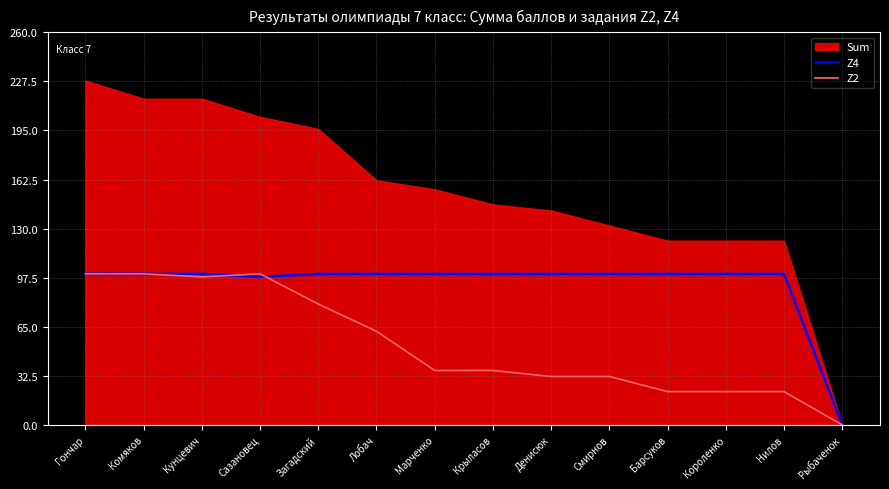

What position from the right is Смирнов?

5